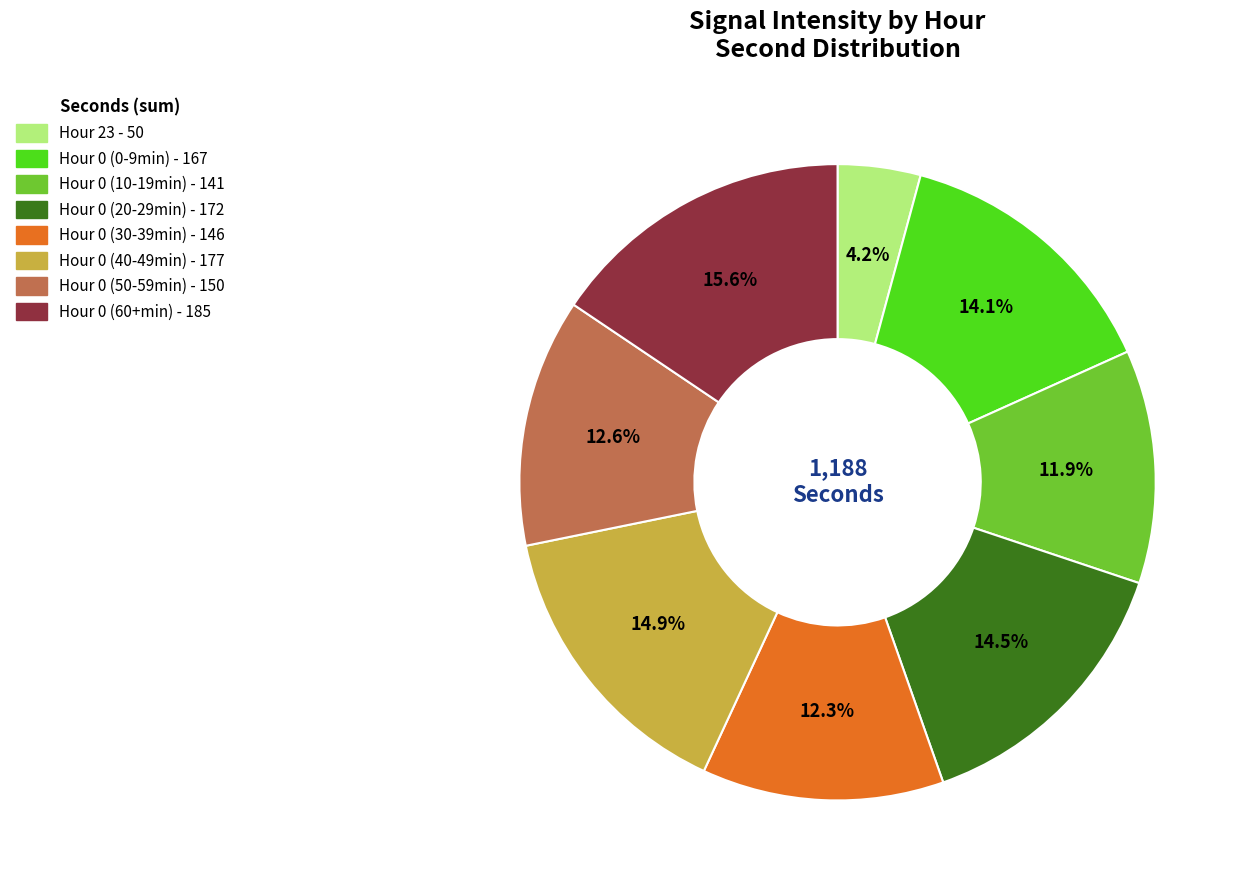

Count the number of slices in the pie.

8